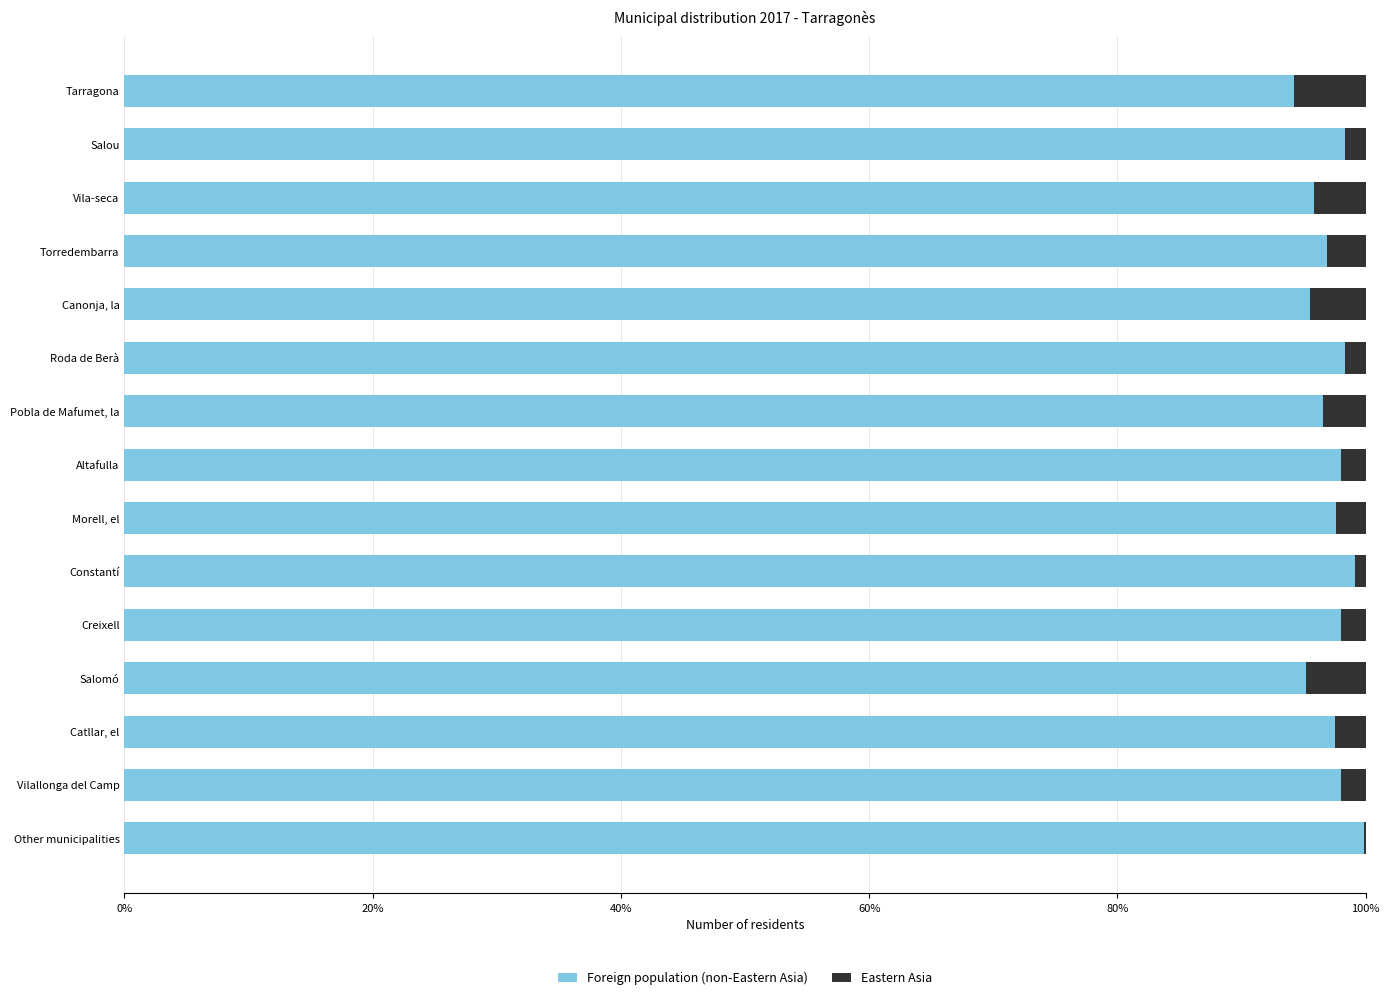

What is the total value across all series at Pobla de Mafumet, la?

100.0